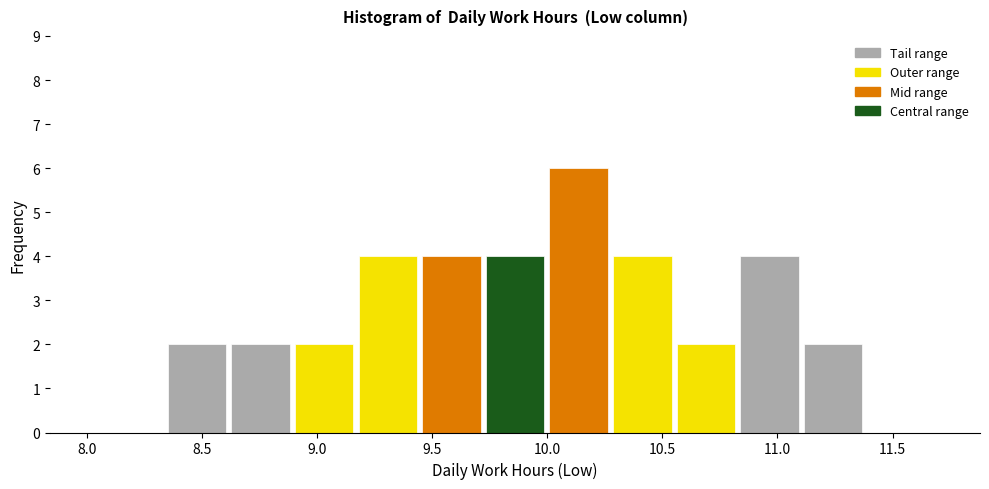

How tall is the bar that spans 10.00 to 10.25 on the x-axis? Neither the bar edges nor the heights are printed on the chart, so give them approximately, as read against the axes.

6